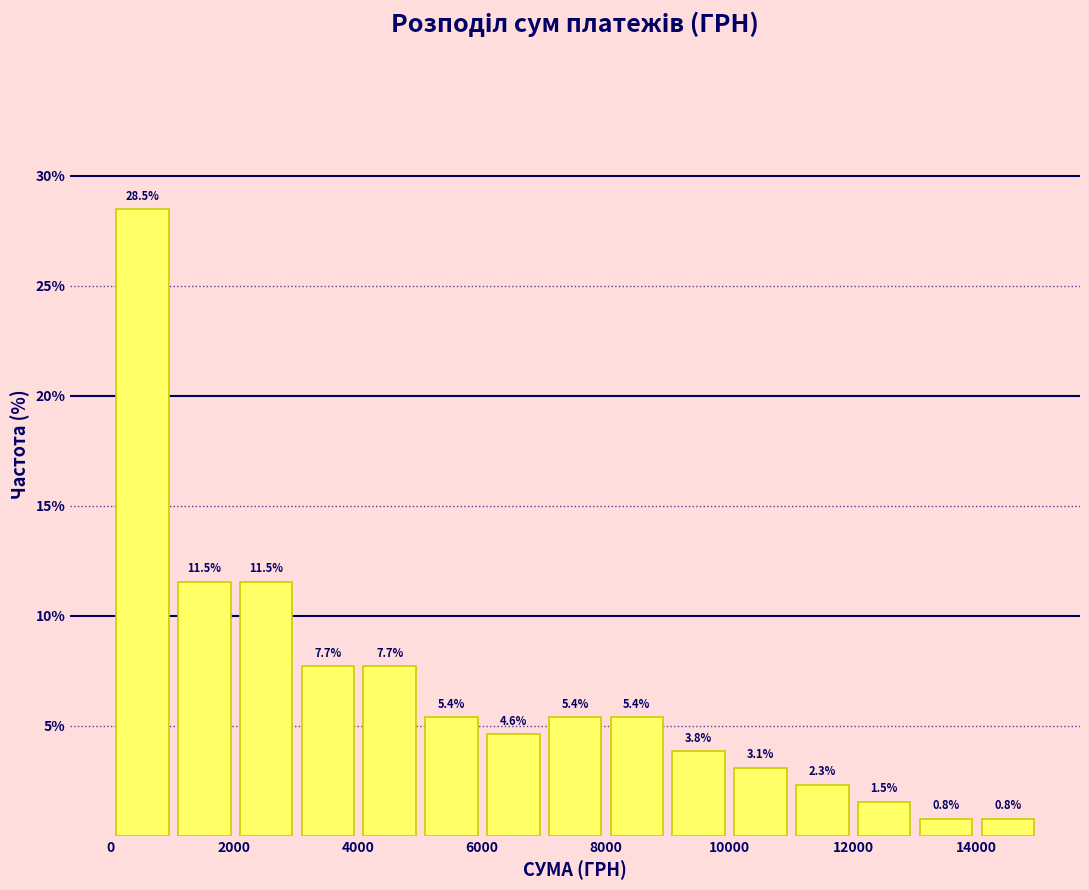

What is the height of the bar covering 2000 to 3000 on the x-axis? The bar edges are not printed on the chart, so give them approximately, as read against the axis.

11.5